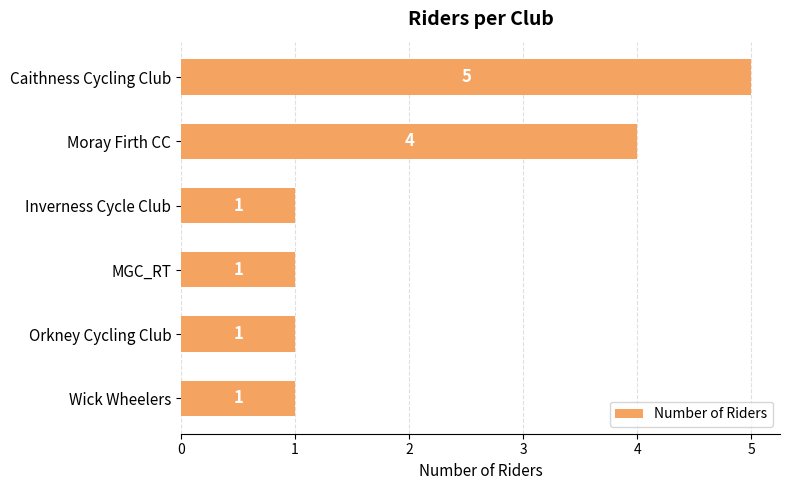

Reading top to bottom, extract all data points from this chart.

Caithness Cycling Club=5	Moray Firth CC=4	Inverness Cycle Club=1	MGC_RT=1	Orkney Cycling Club=1	Wick Wheelers=1